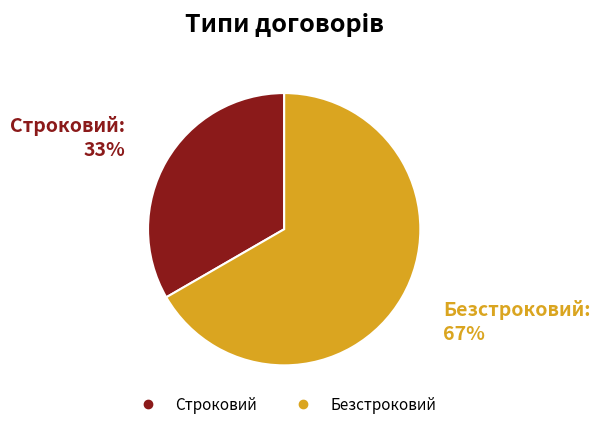

Count the number of slices in the pie.

2